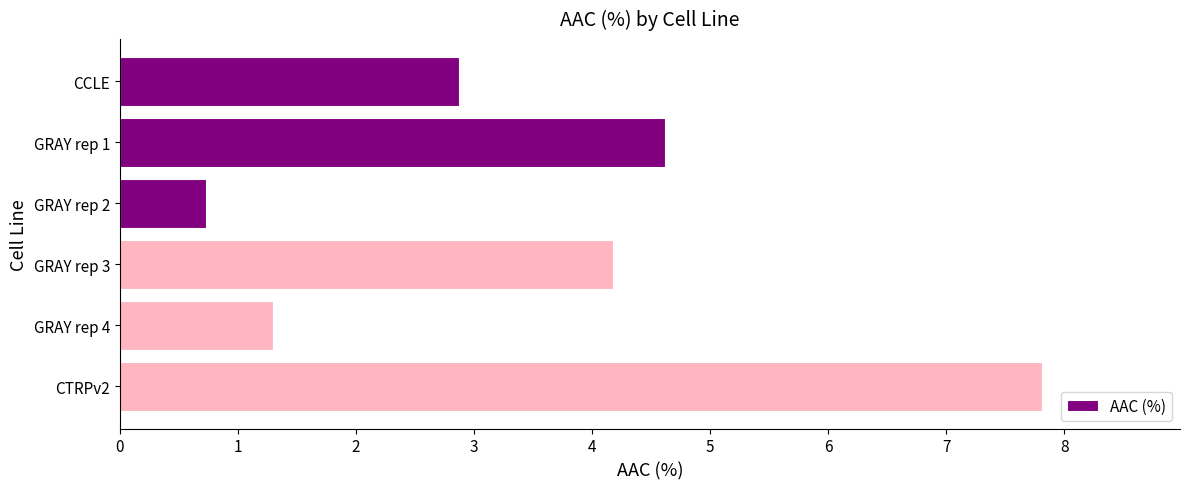

What is the minimum value shown in the chart?

0.7